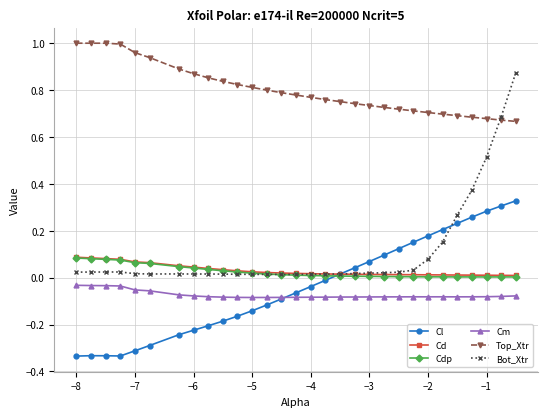

Which series has the largest total across all categories?

Top_Xtr